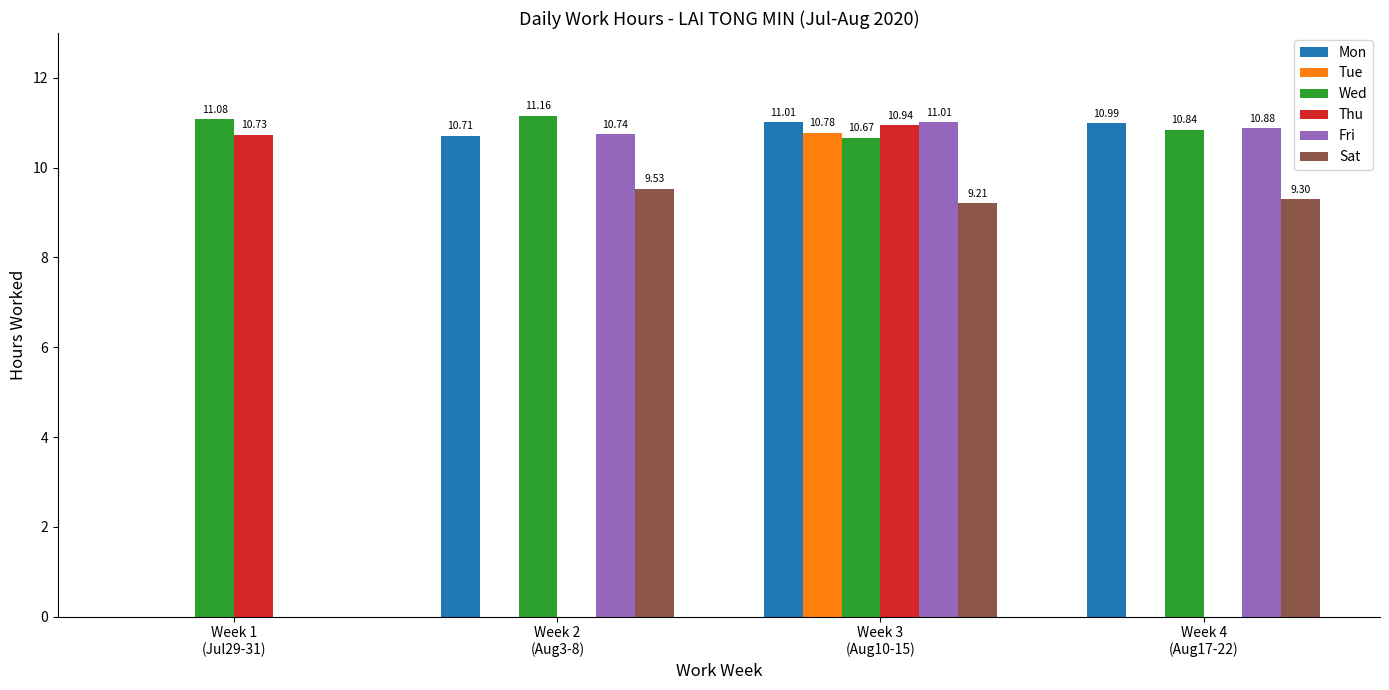

What is the total value across all series at Week 4
(Aug17-22)?

42.0